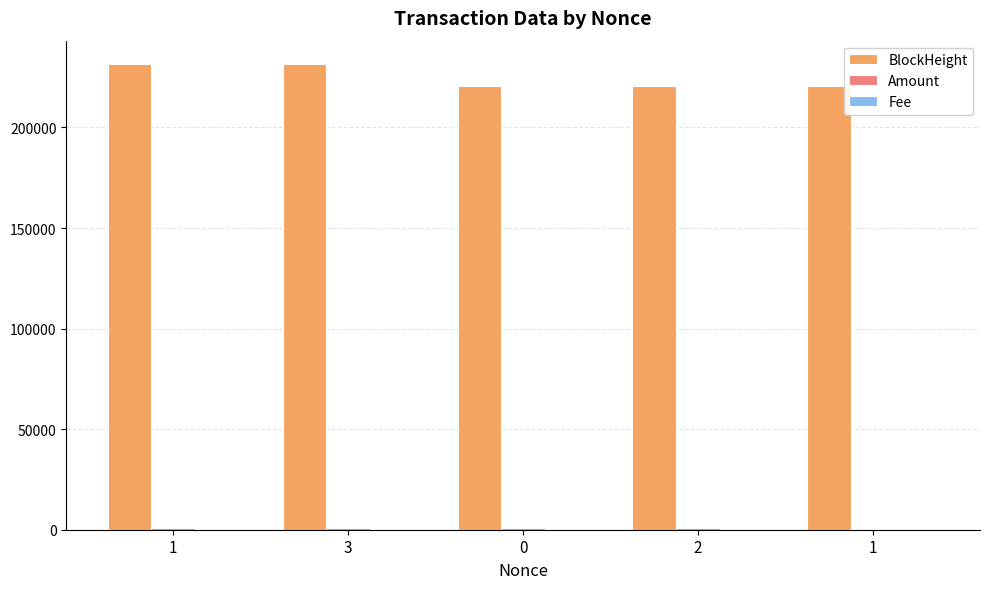

Where is BlockHeight nearest to the value 226179?

3